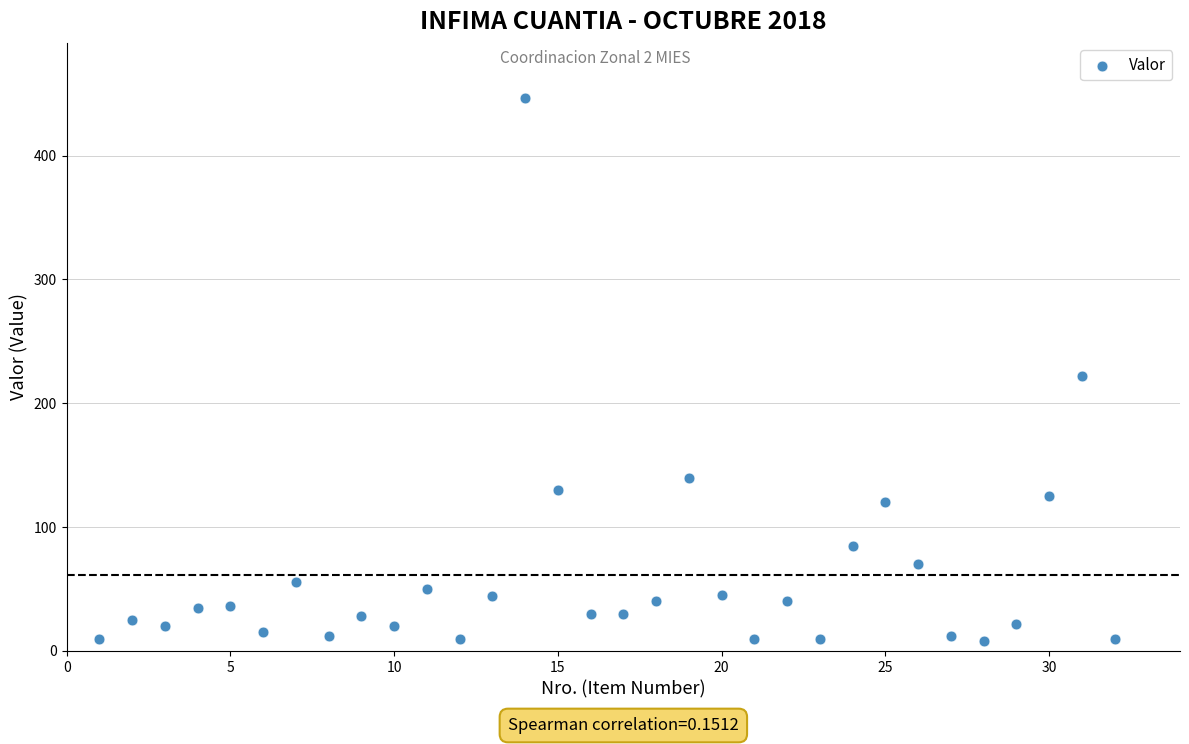

What Y value in the scatter plot is closest to 227?

222.0